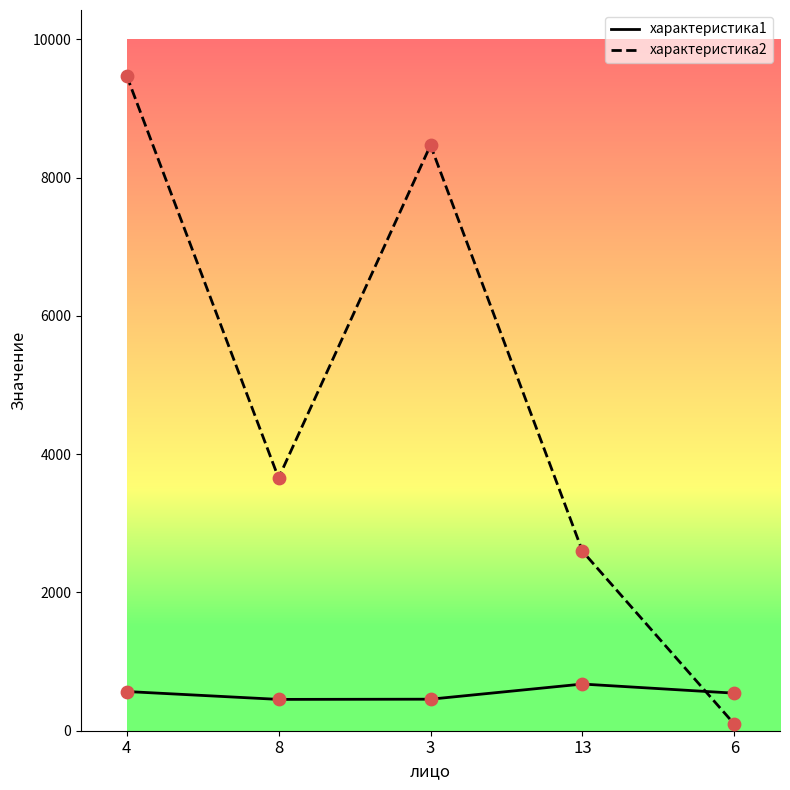

Which series has the widest spread of values?

характеристика2